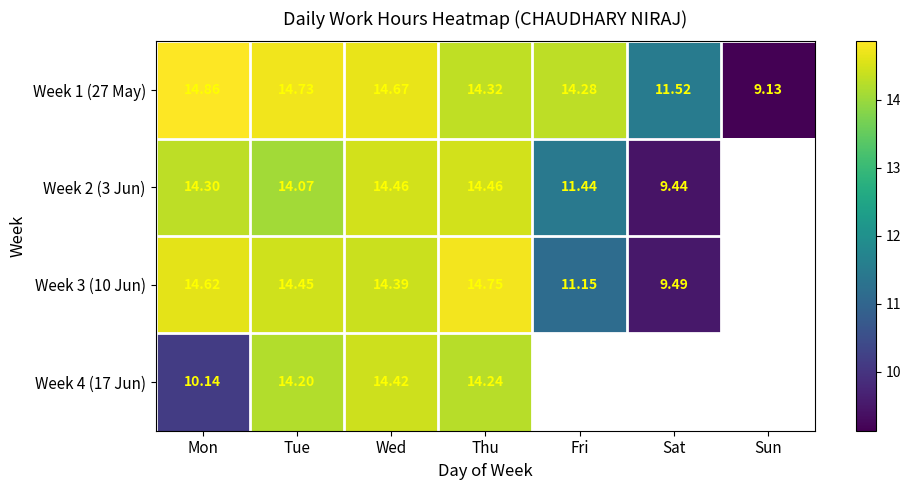

Is the value of Week 4 (17 Jun) at Thu greater than the value of Week 2 (3 Jun) at Thu?

No